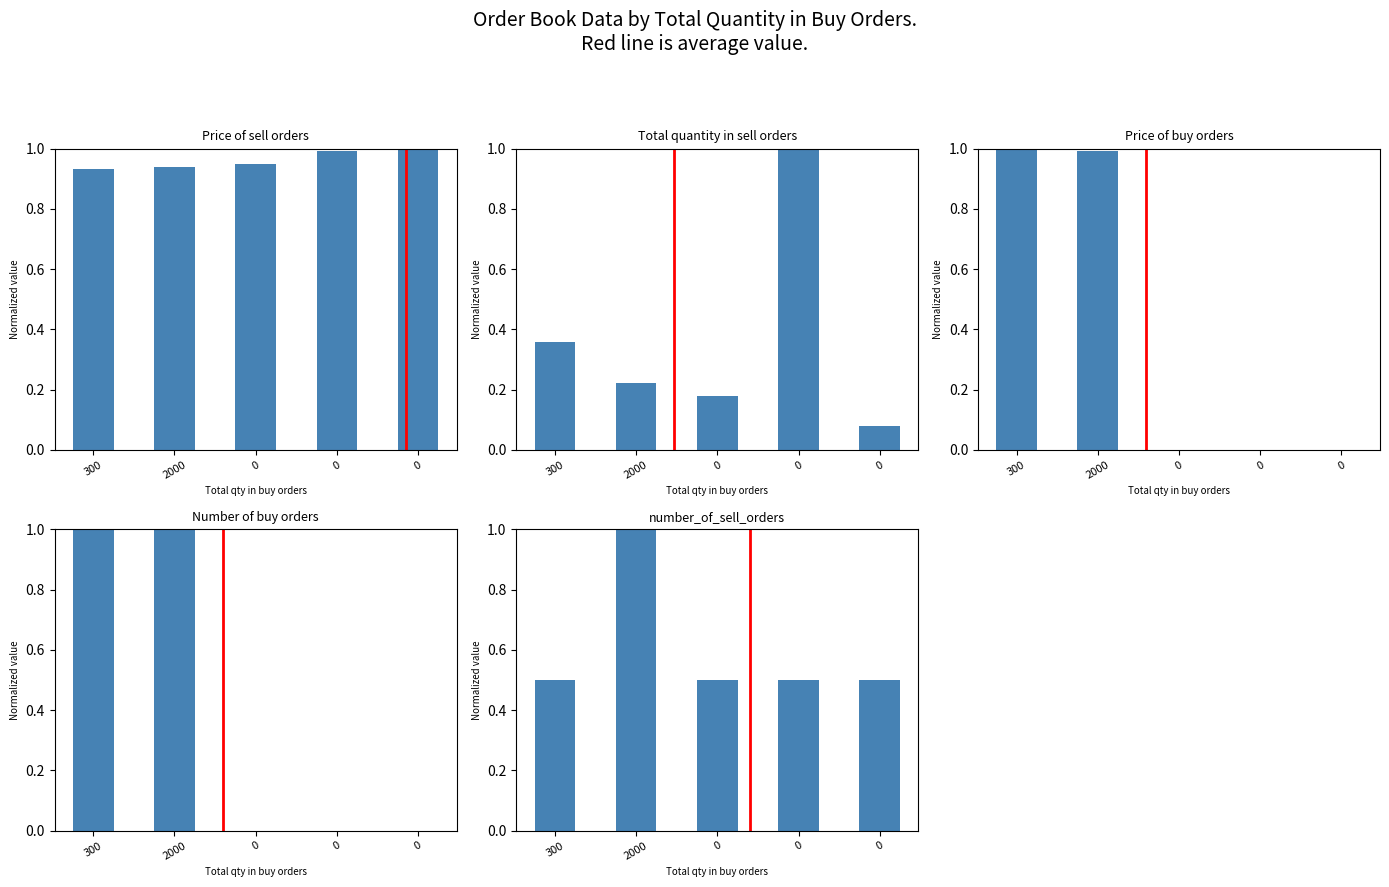

How many bars are there in total?

25